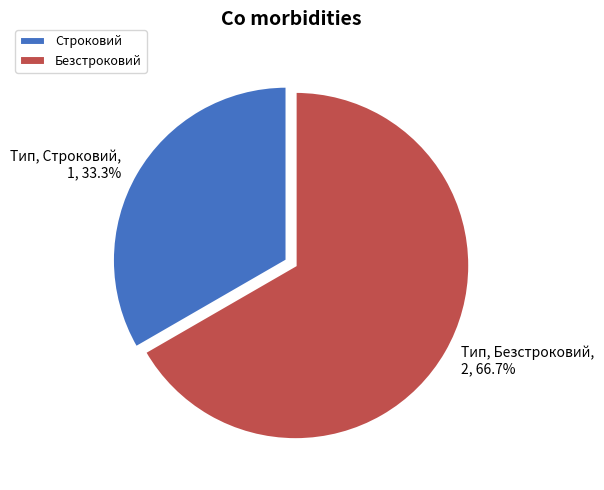

What is the ratio of the value at Безстроковий to the value at Строковий?

2.0